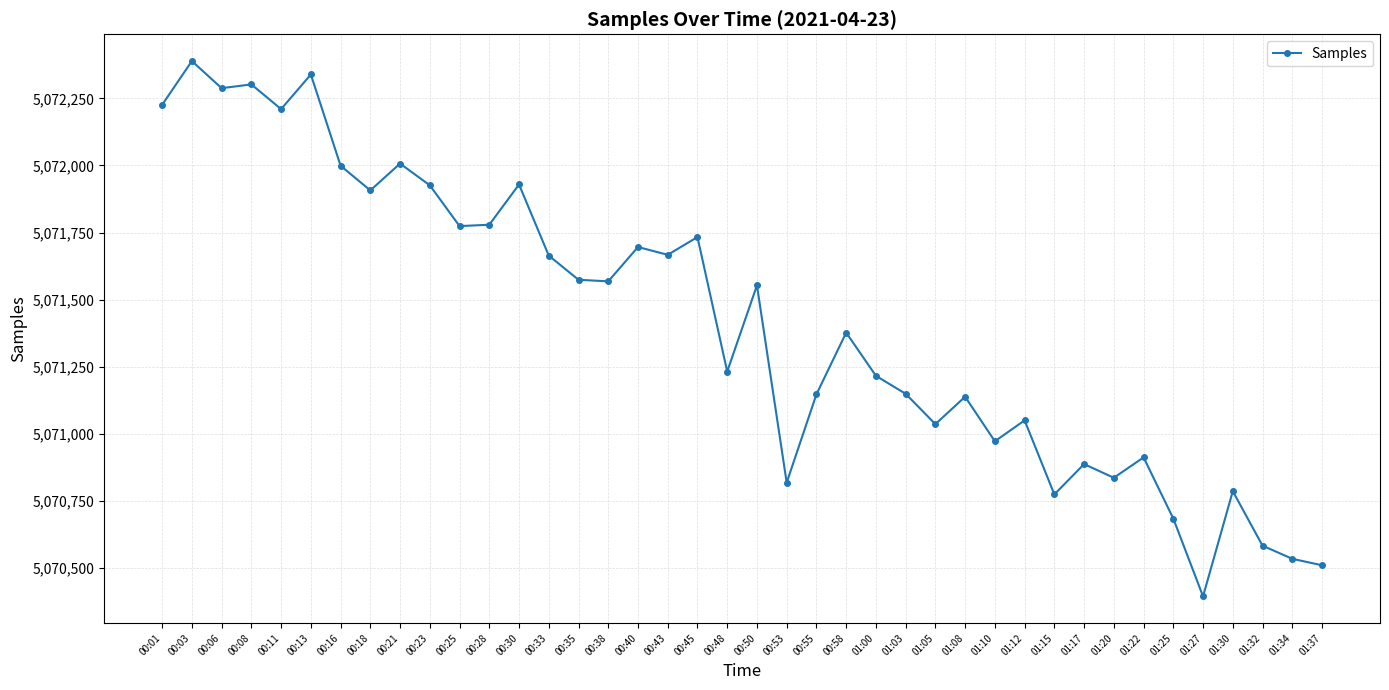

True or false: there are more than 2 points higher than both neighbors.

True